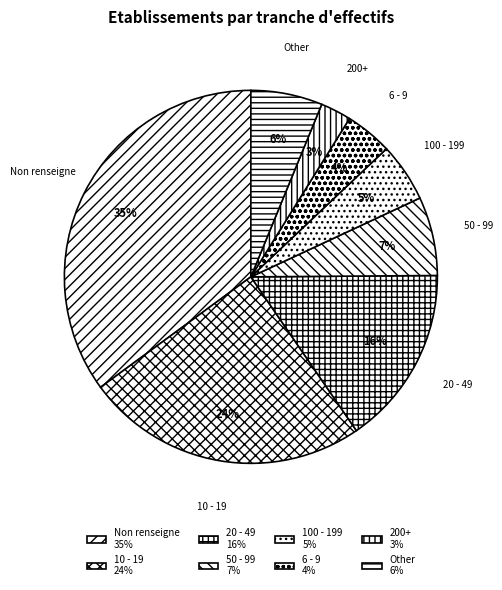

Which has a higher value, 100 - 199 or 10 - 19?

10 - 19